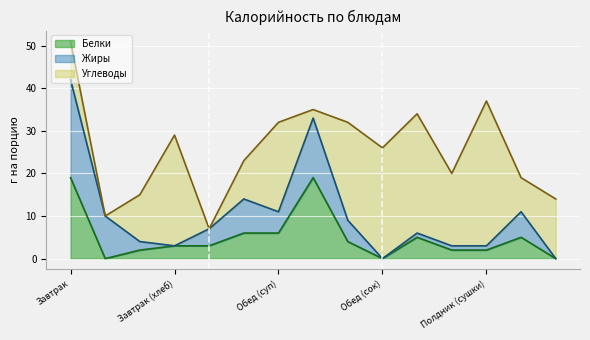

True or false: Углеводы has a value of 16 at Обед (макароны).

False